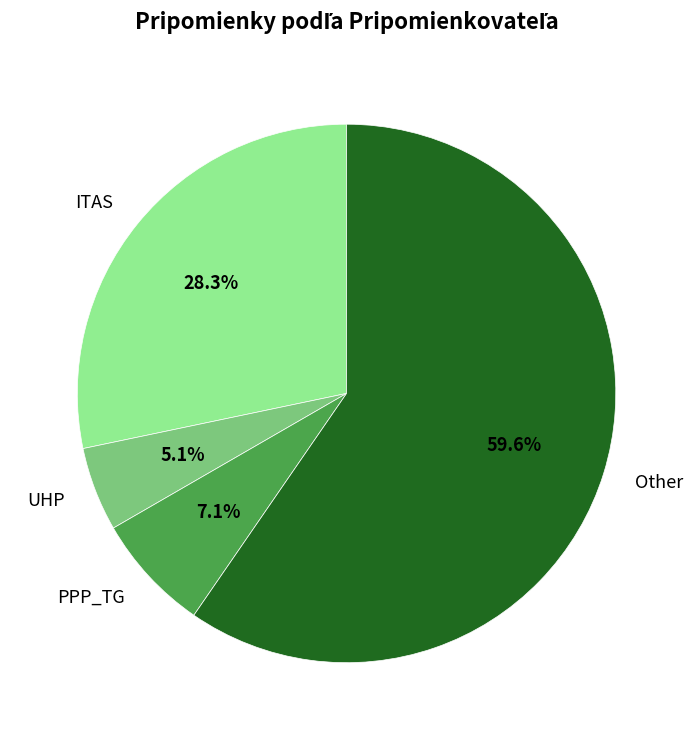

Which slice is the largest?

Other